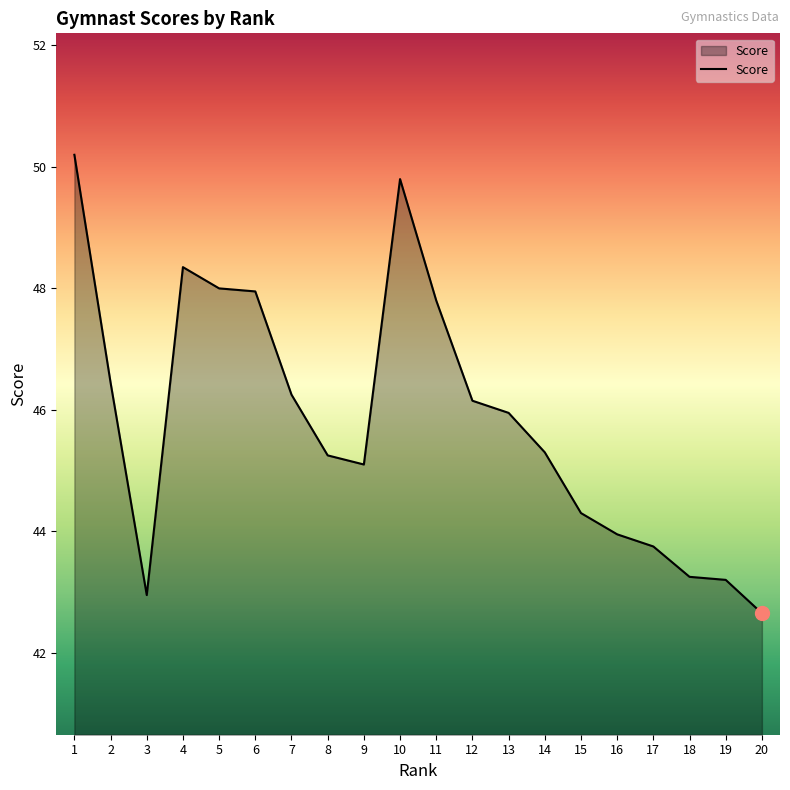

Which has a higher value, 3 or 2?

2